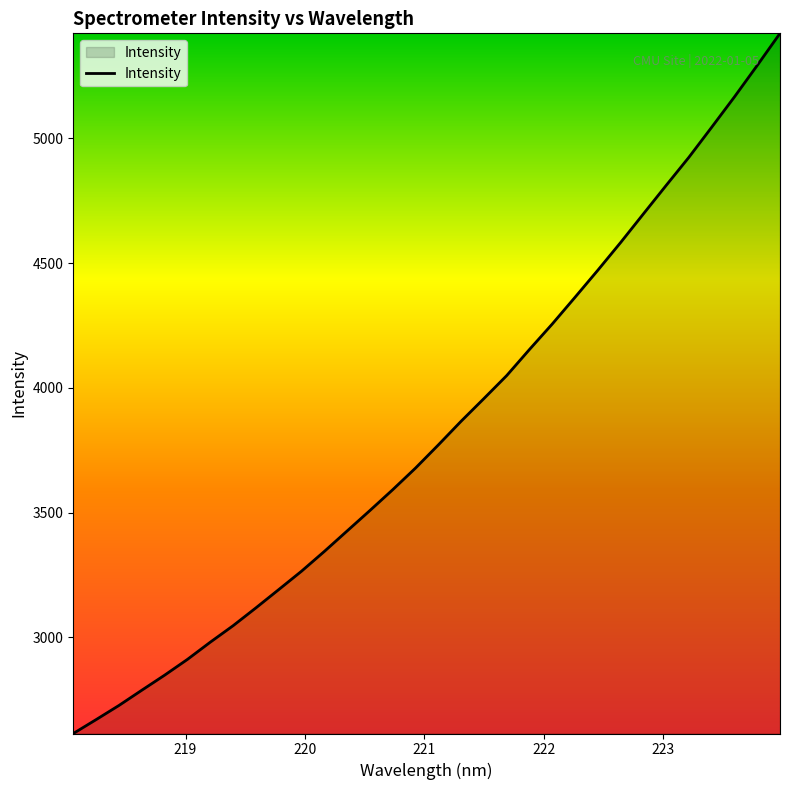

What is the difference between the maximum and minimum values?

2805.2